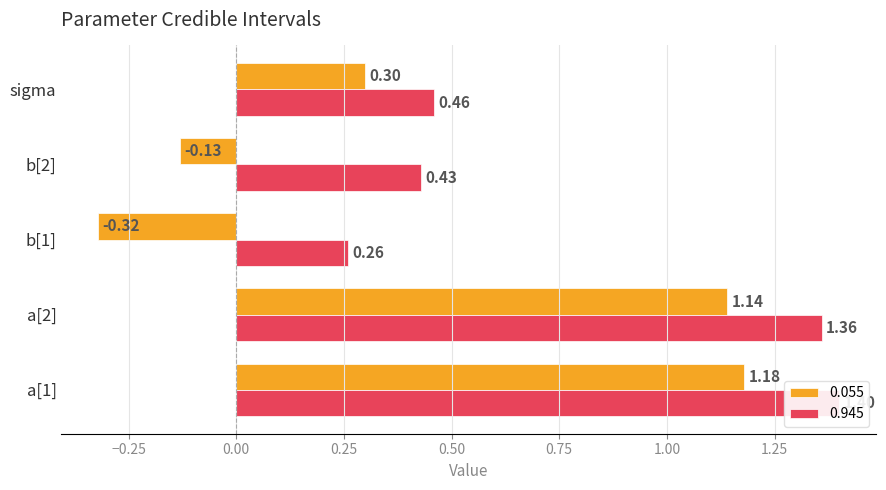

At which category does the chart reach its peak across all series?

a[1]